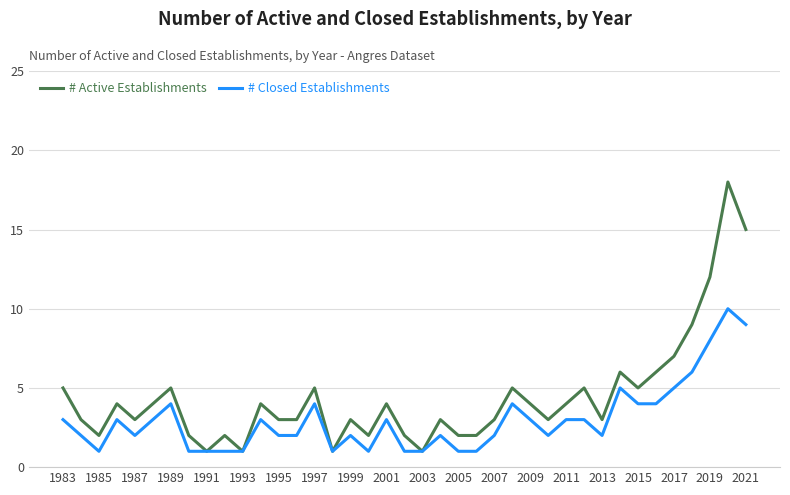

Which series has the widest spread of values?

# Active Establishments